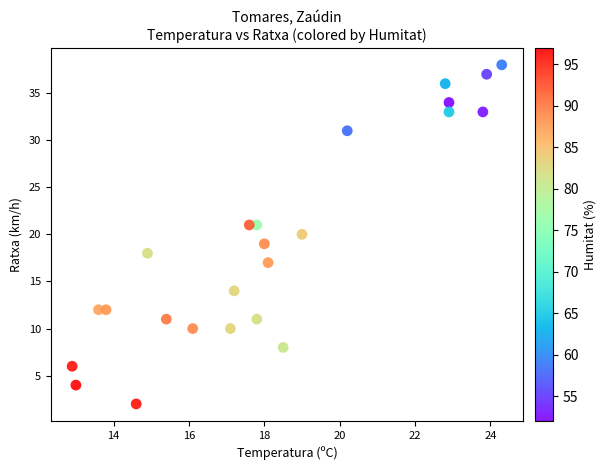

What is the range of Y values (max minus min)?

36